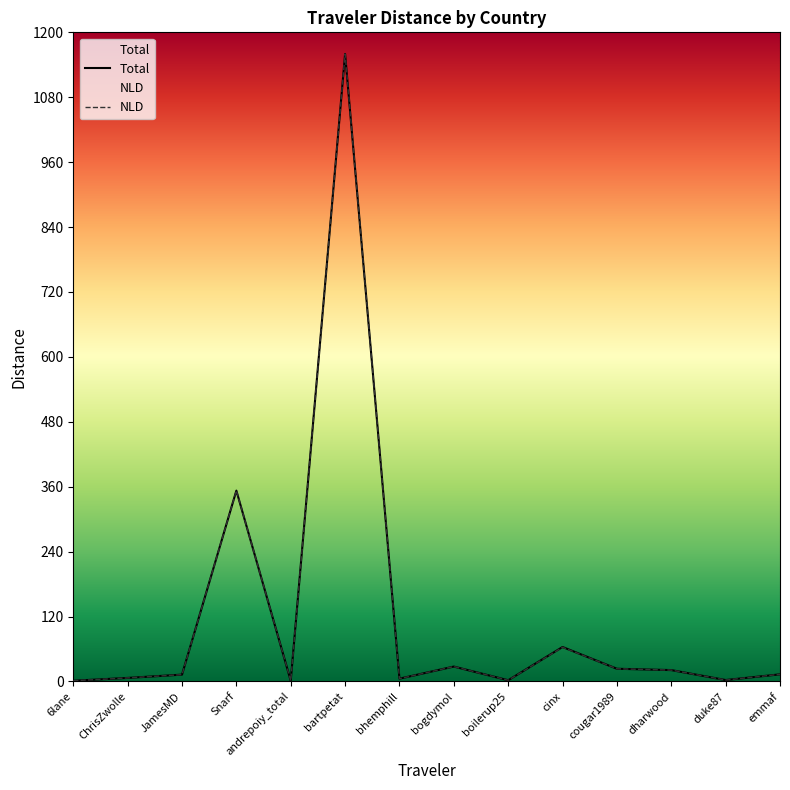

How many data points does each series have?

14